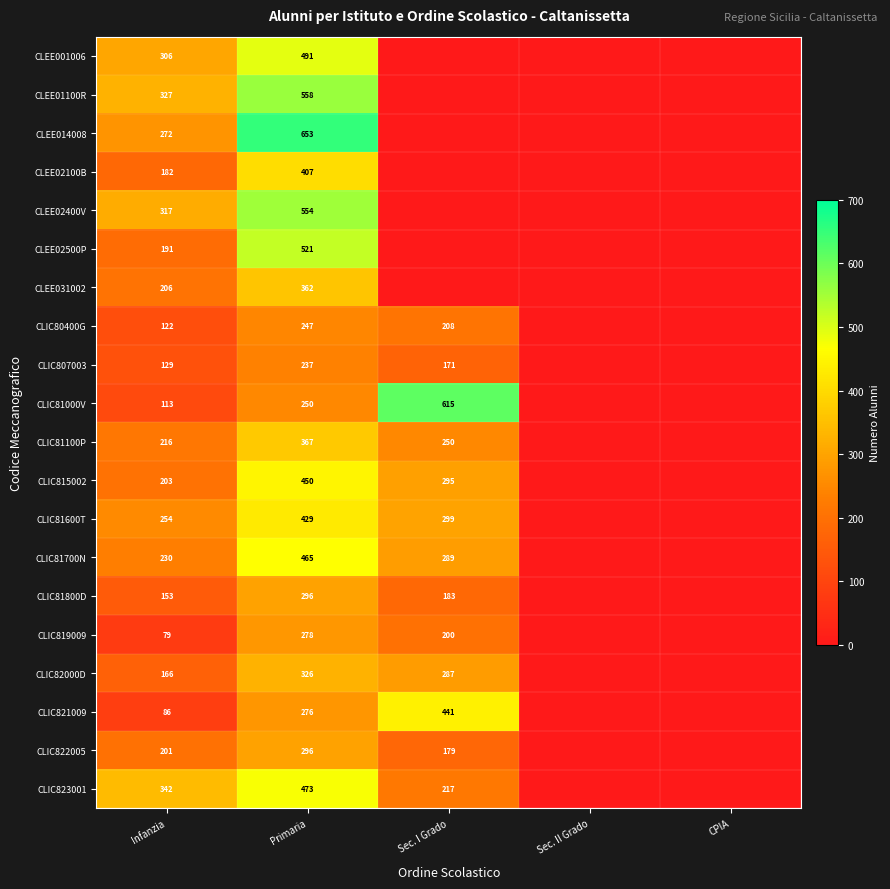

The value of CLEE014008 at Infanzia is 272. True or false?

True